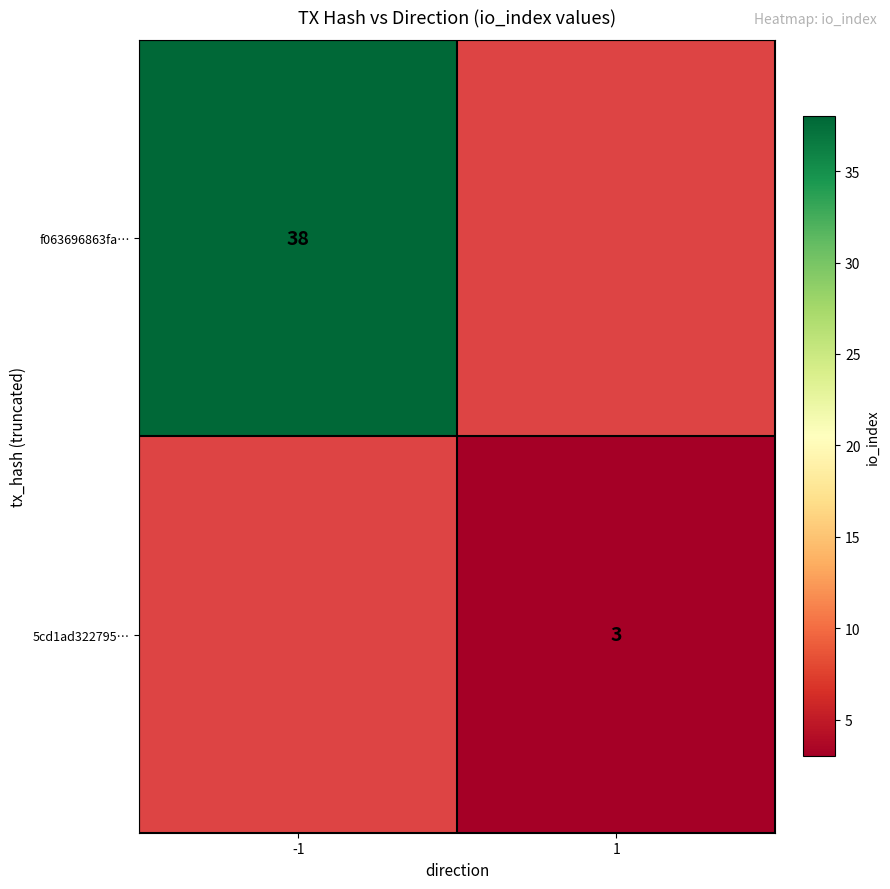

True or false: 5cd1ad322795… has a value of 3 at 1.

True